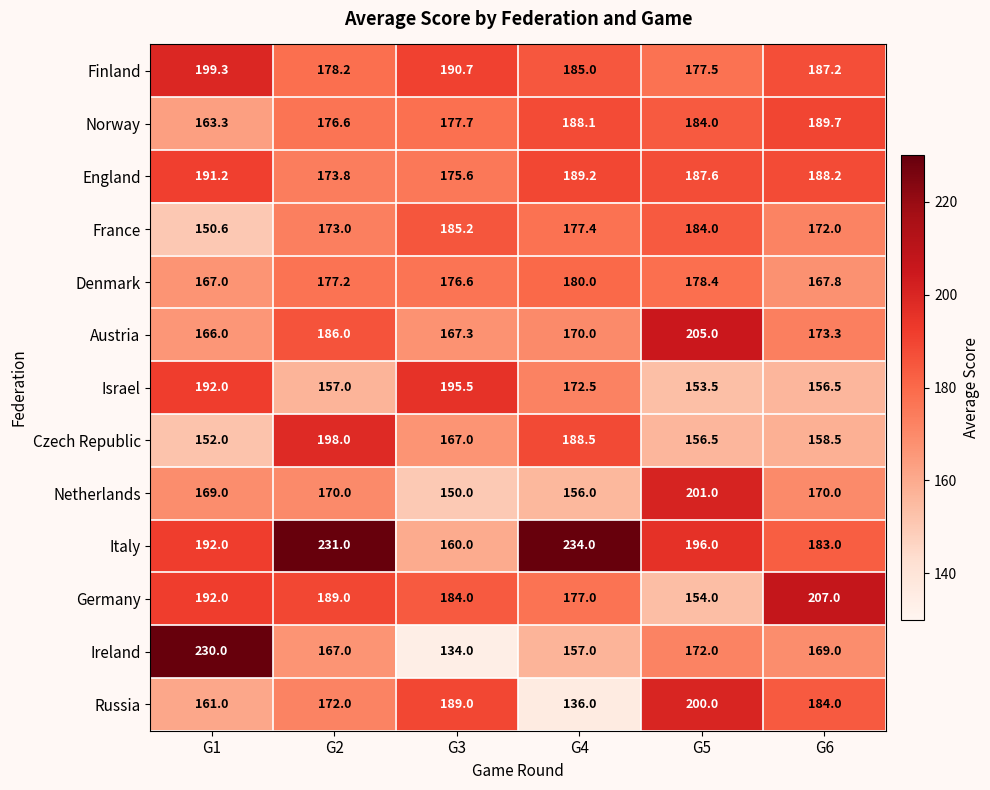

The value of Germany at G2 is 248.6. True or false?

False